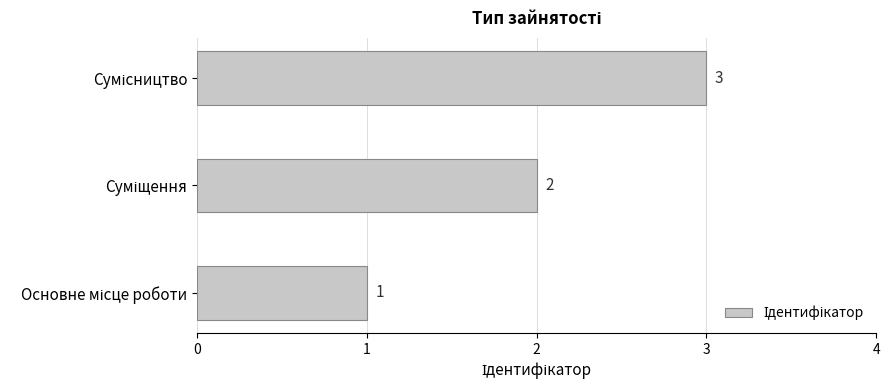

What is the sum of all values?

6